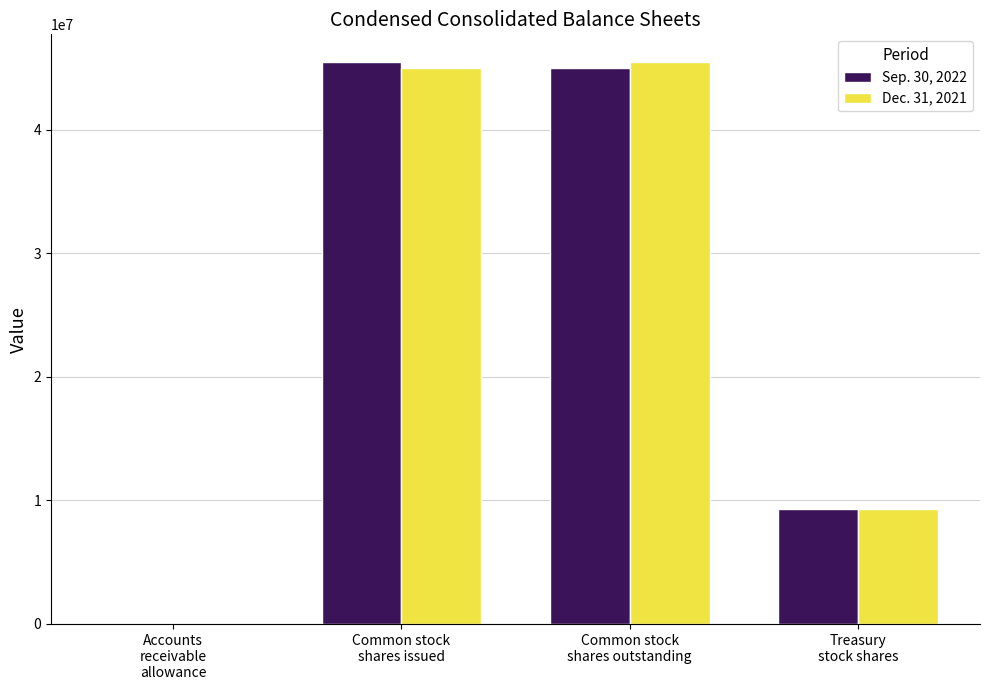

The value of Sep. 30, 2022 at Treasury
stock shares is 9281581. True or false?

True